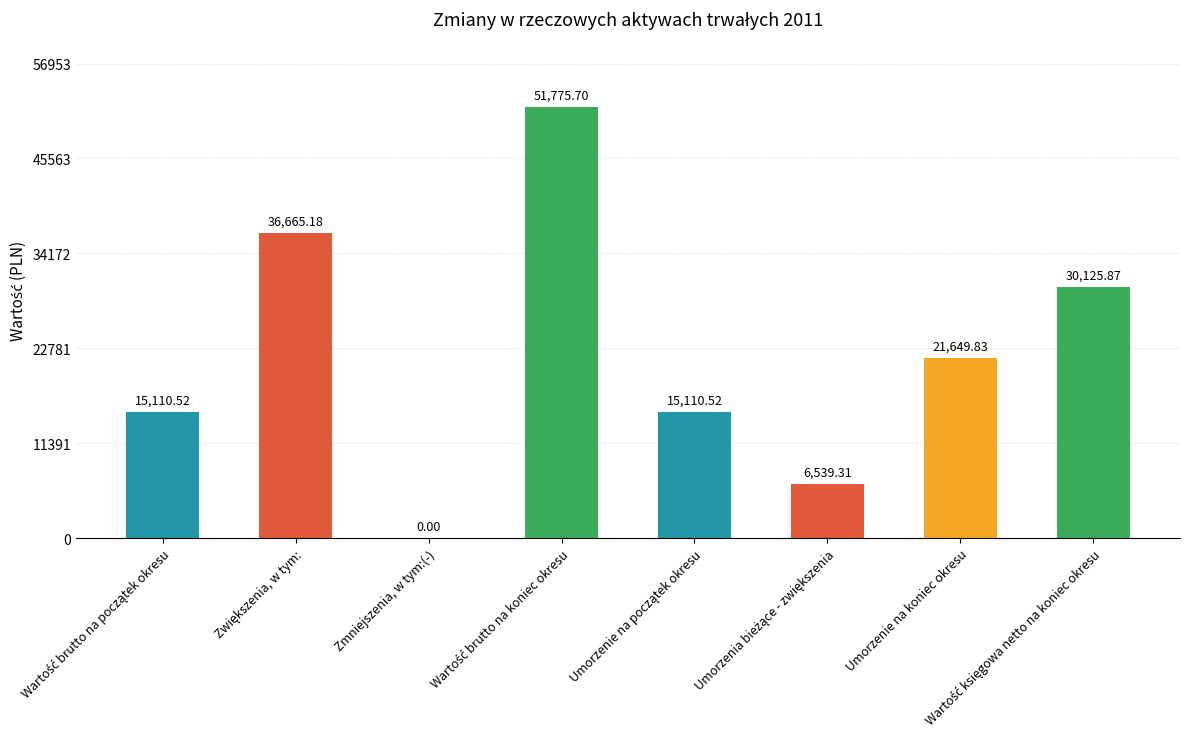

What is the average value?

22122.1